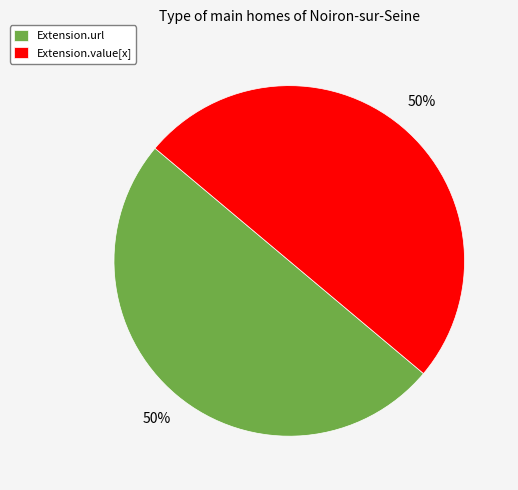

To the nearest percent, what portion does Extension.value[x] represent?

50%